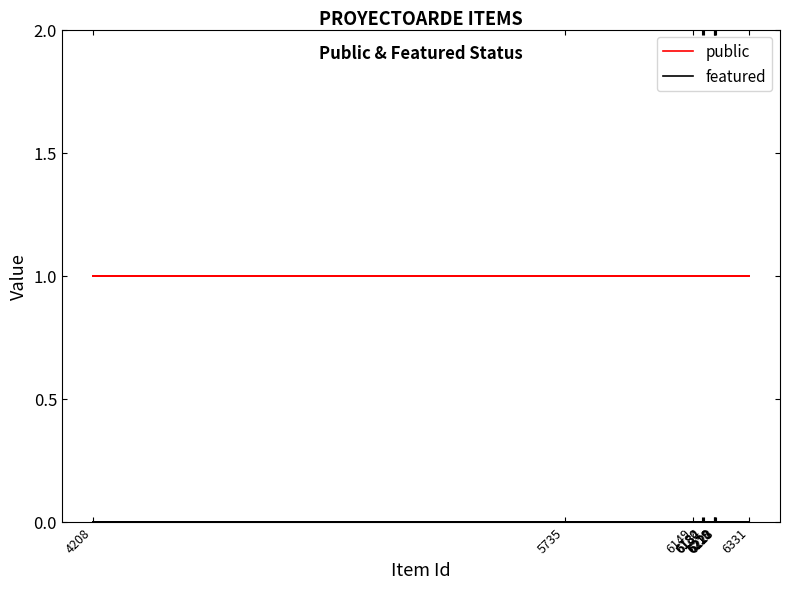

What is the average value of the public series?

1